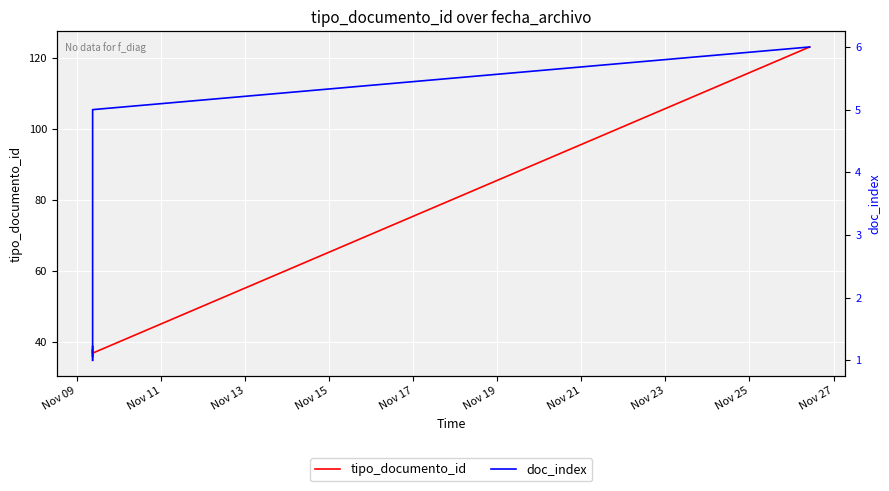

How many values in the doc_index series are below 4?

3